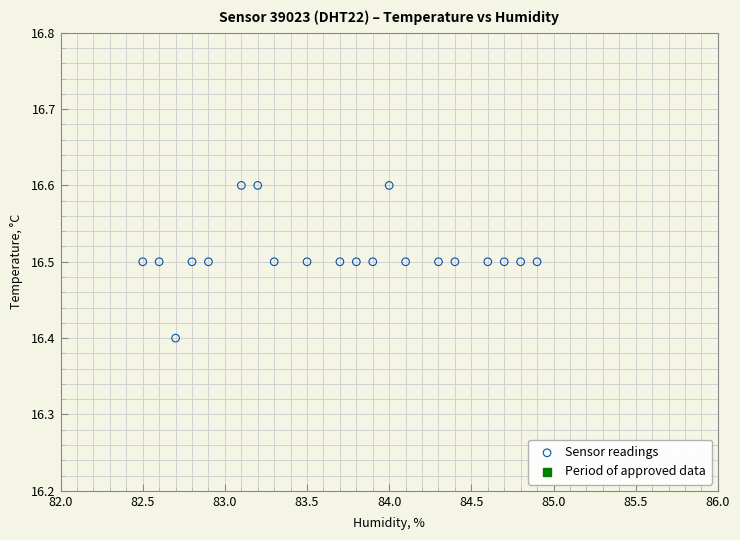

What Y value in the scatter plot is closest to 16?

16.4